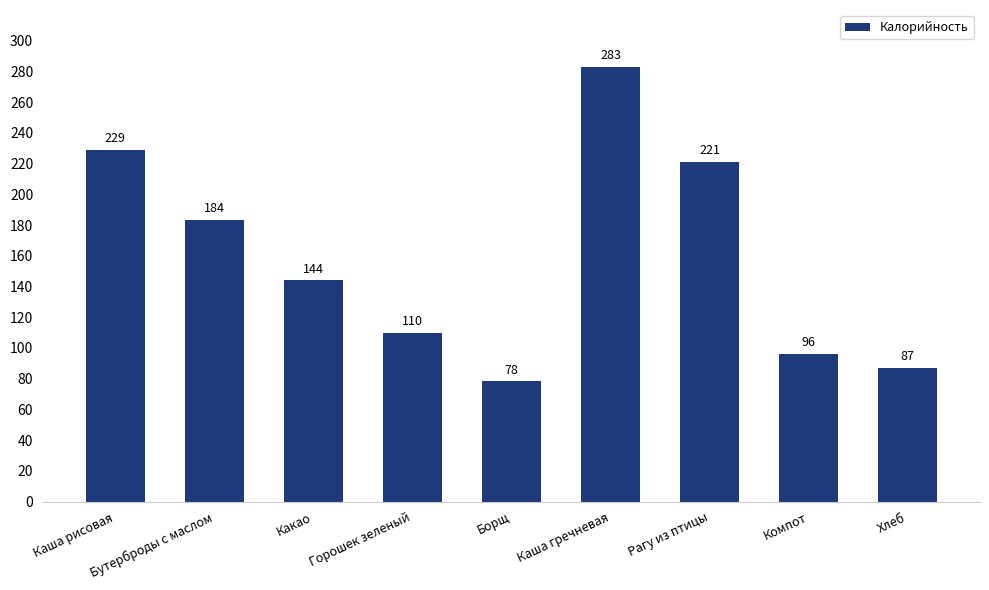

What is the label of the 5th bar from the right?

Борщ